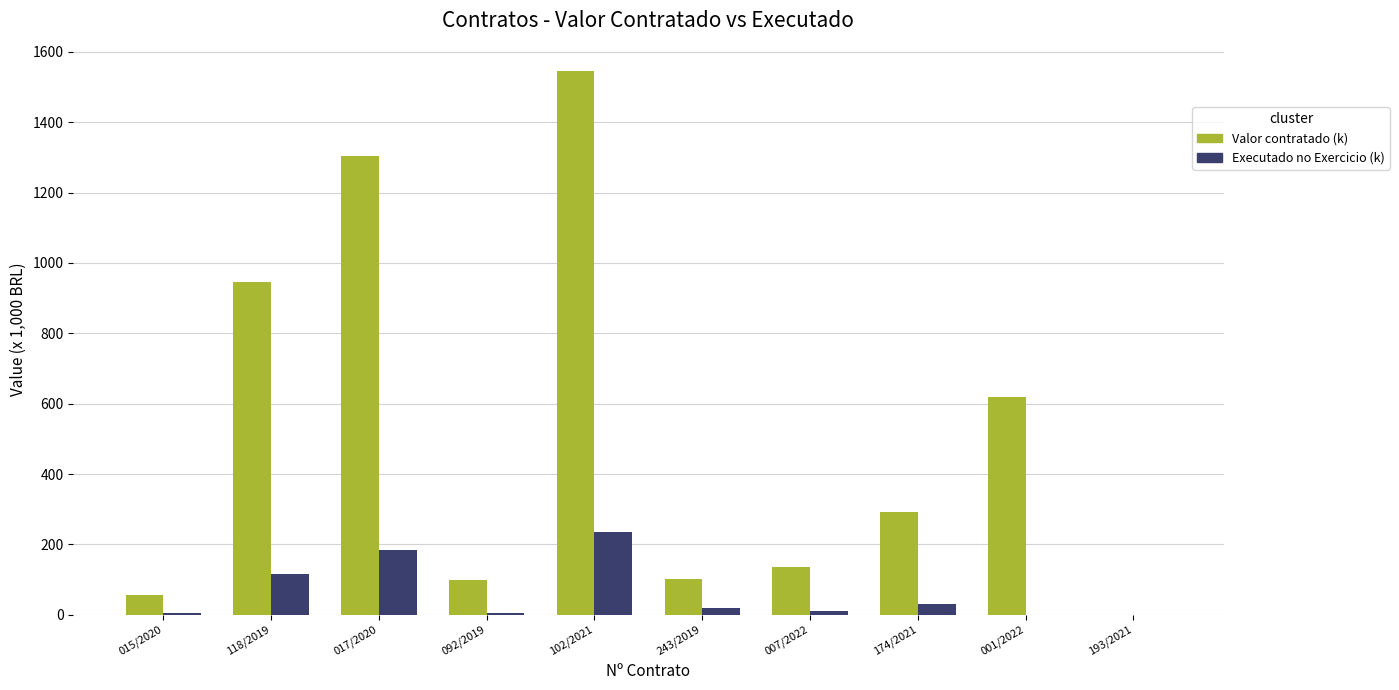

Read the Executado no Exercicio (k) value at 118/2019.

117.1